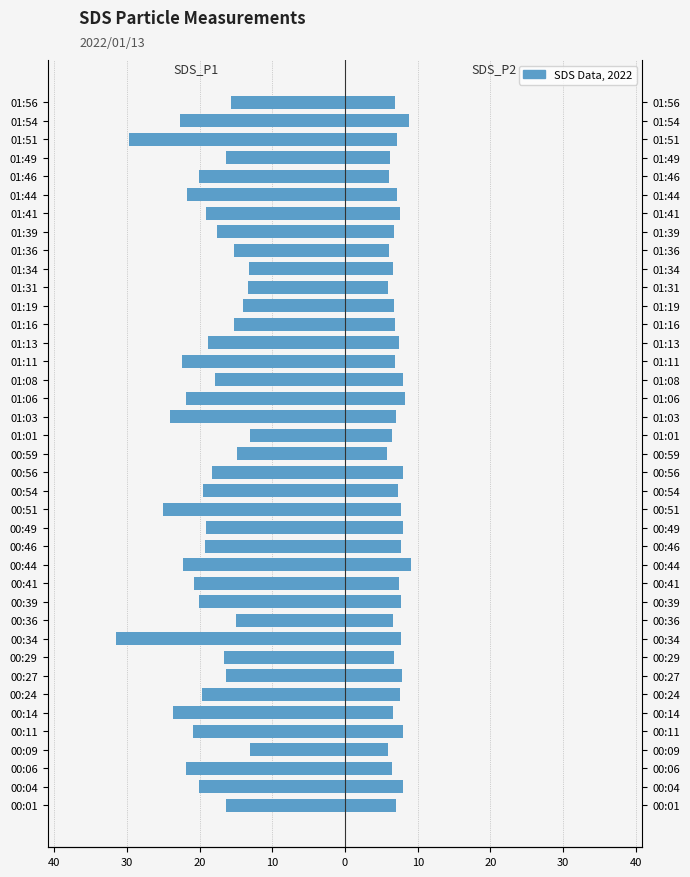

Which has a higher value, 00:46 or 00:27?

00:27